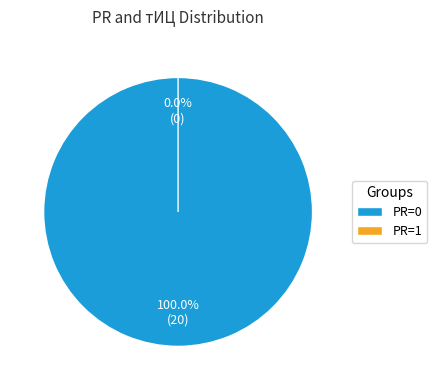

Is it true that 2012-03-01 is 1% of the pie?

False